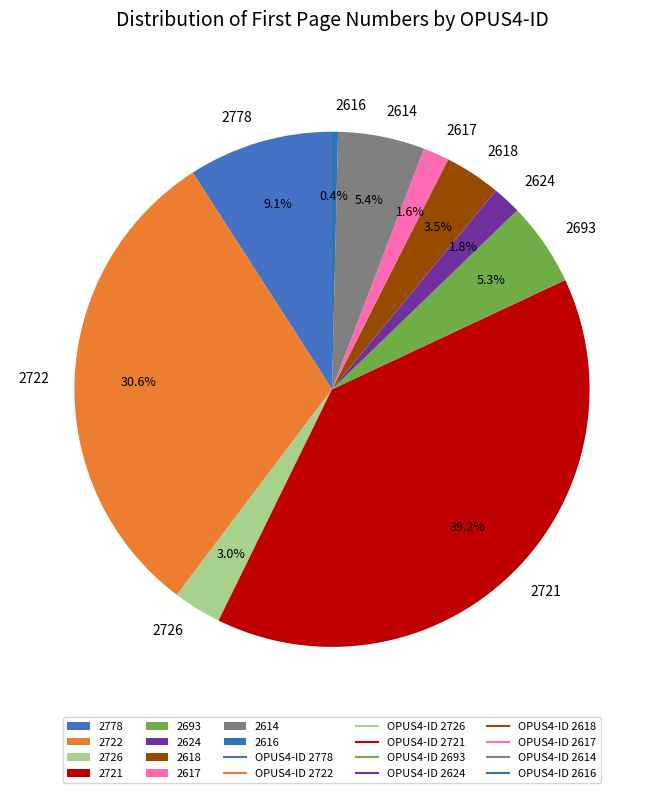

The 2616 slice represents 0% of the pie. True or false?

True